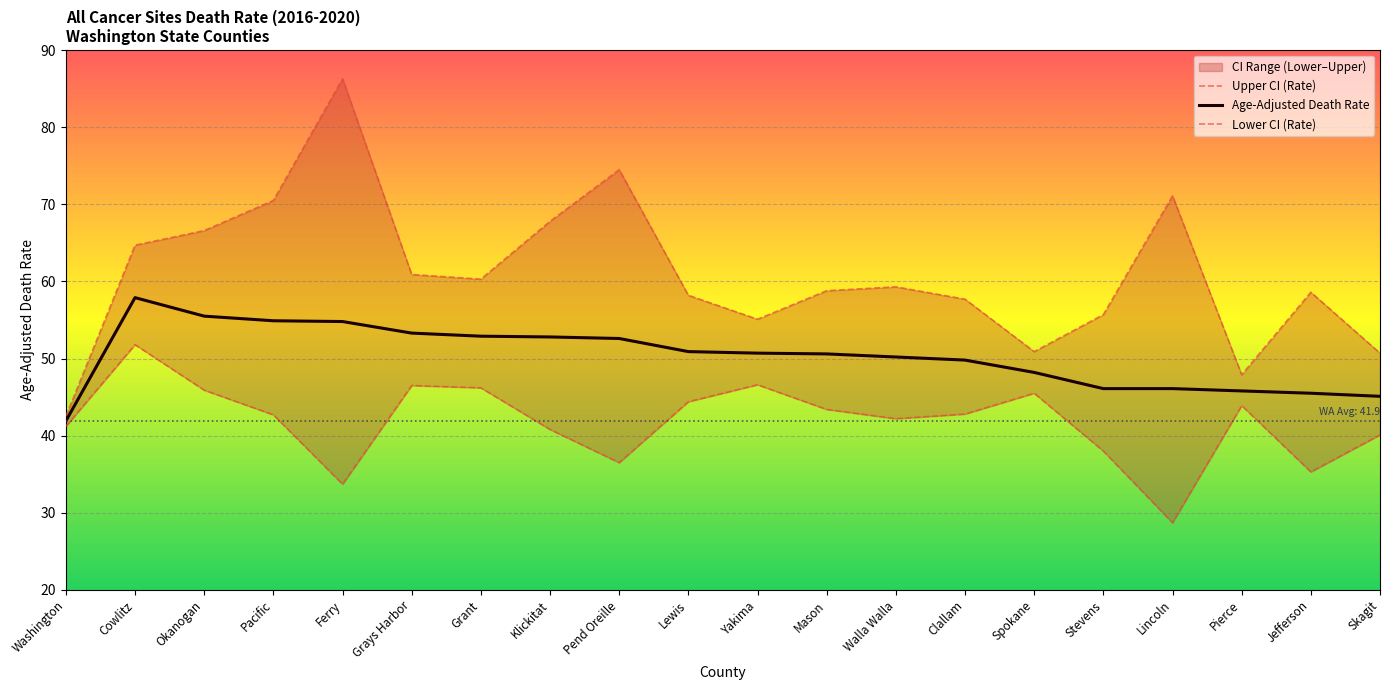

The Upper CI (Rate) series shows 50.9 at Spokane. True or false?

True